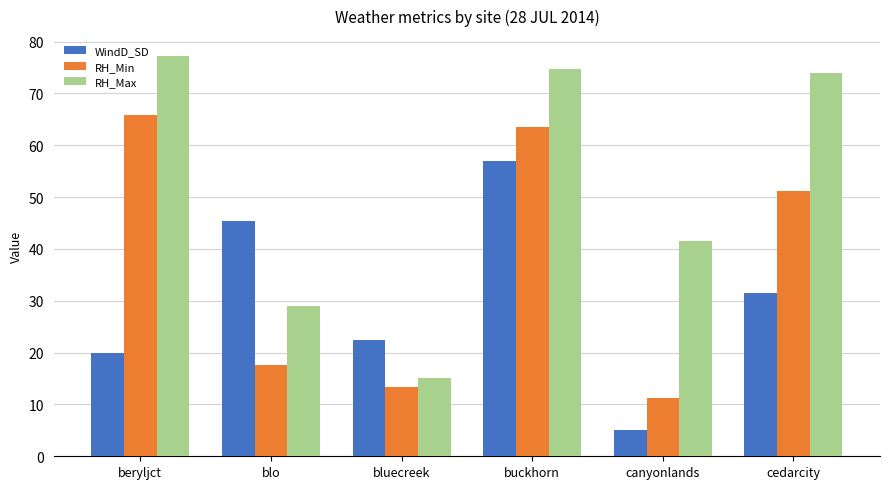

At which label does RH_Max reach its peak?

beryljct